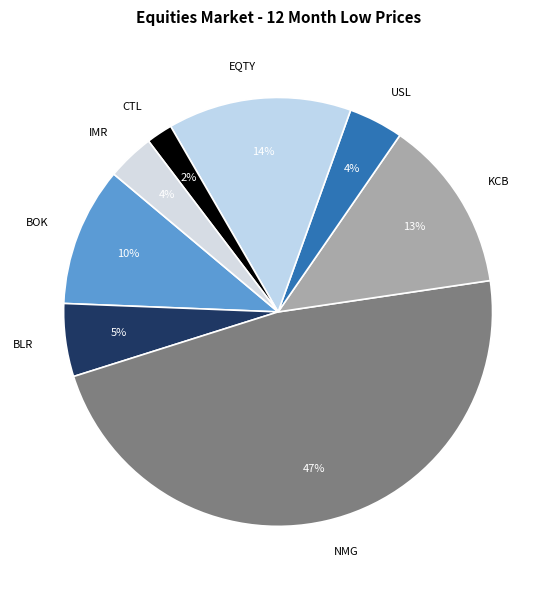

Do EQTY and NMG together represent more than half of the pie?

Yes